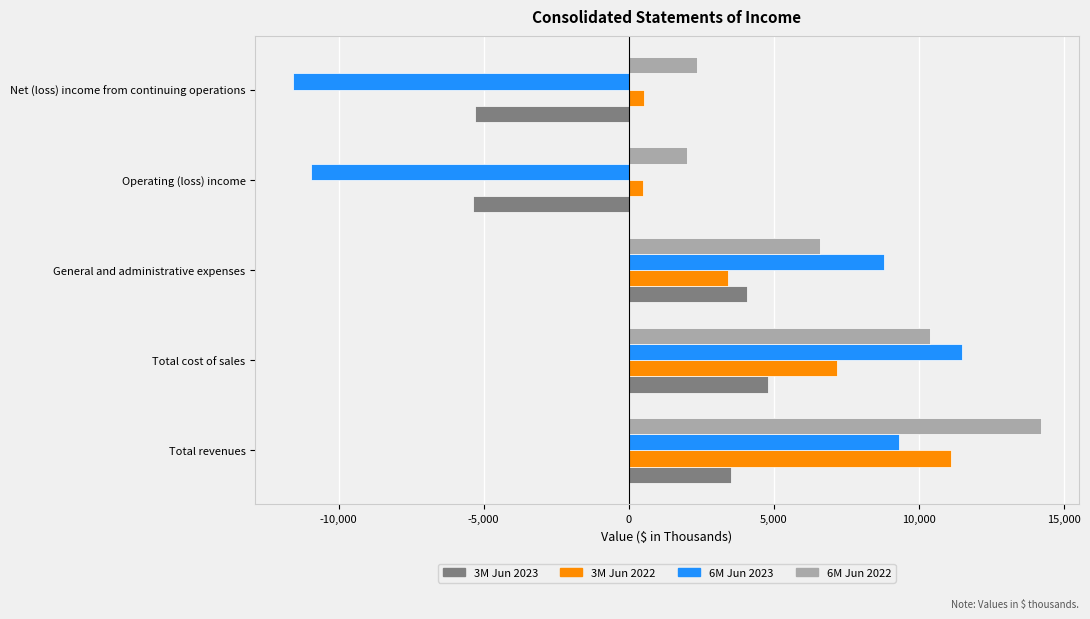

Which series has the largest total across all categories?

6M Jun 2022